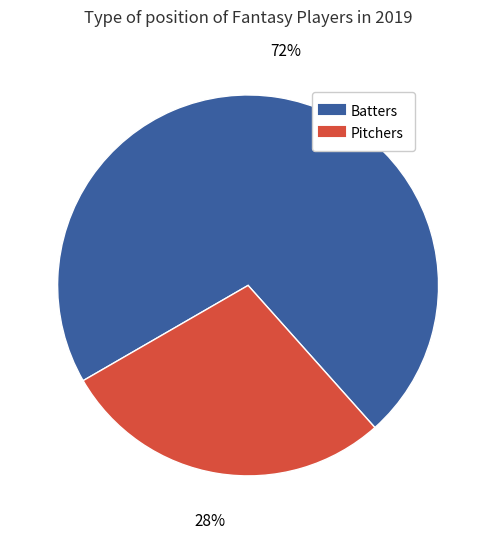

Is there any slice that represents more than half of the pie?

Yes